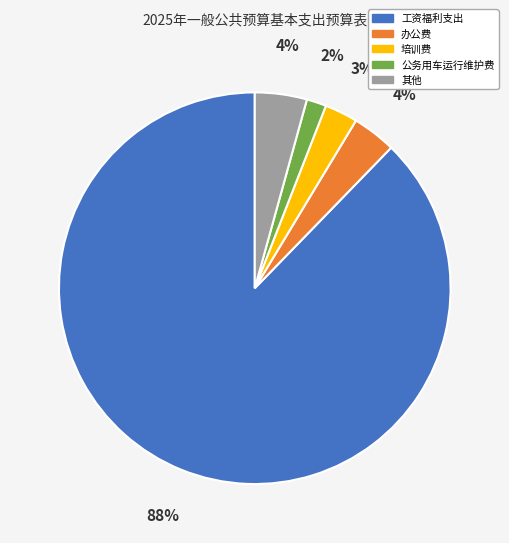

Does 工资福利支出 account for over 50% of the chart?

Yes